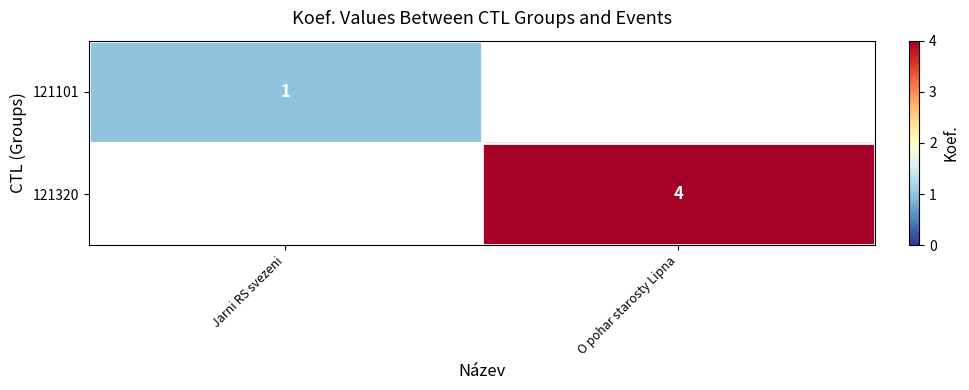

What is the smallest value displayed?

1.0